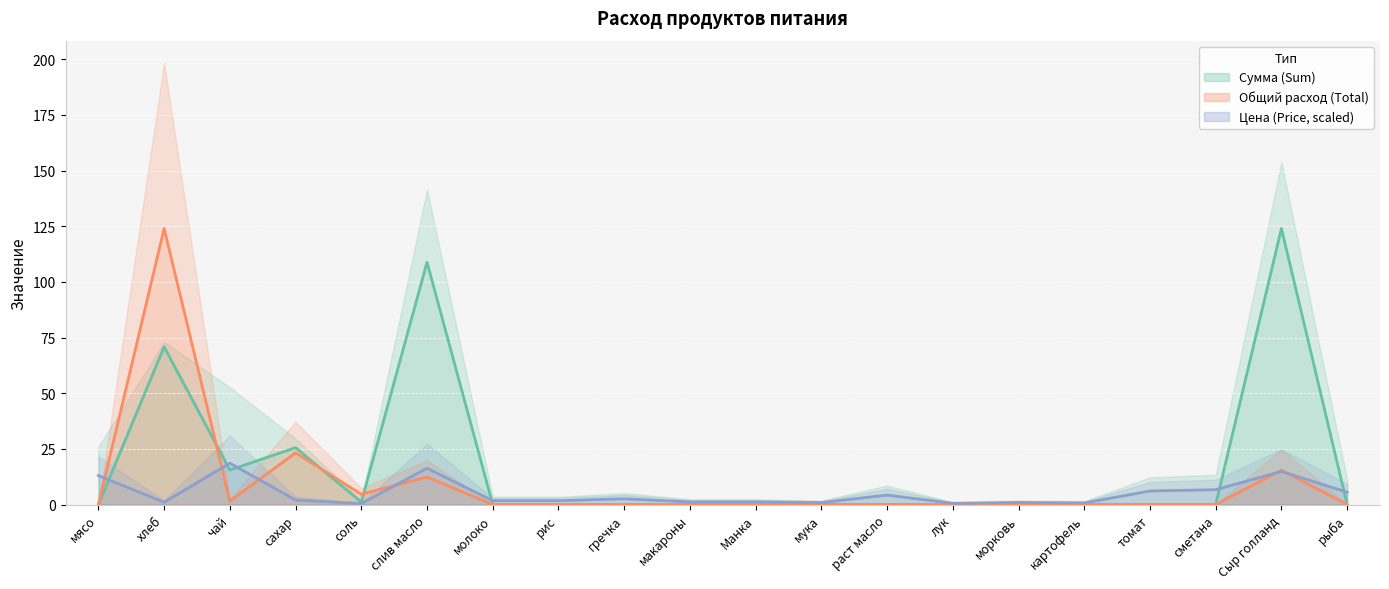

What is the average value of the Общий расход (Total) series?

9.1